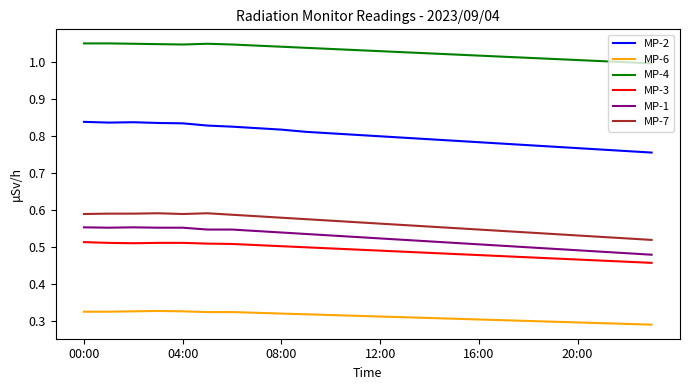

Which series has the largest total across all categories?

MP-4